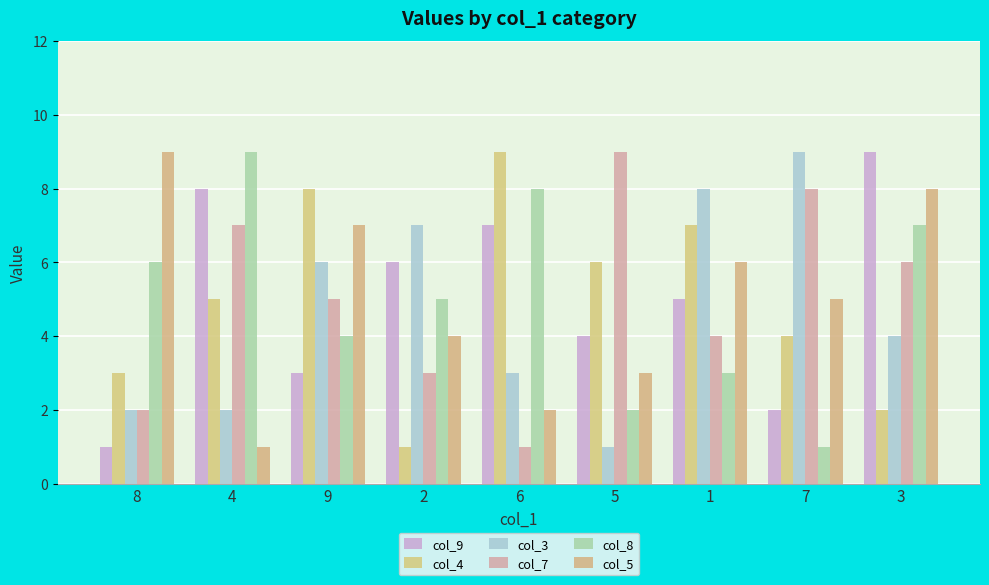

The col_4 series shows 7 at 1. True or false?

True